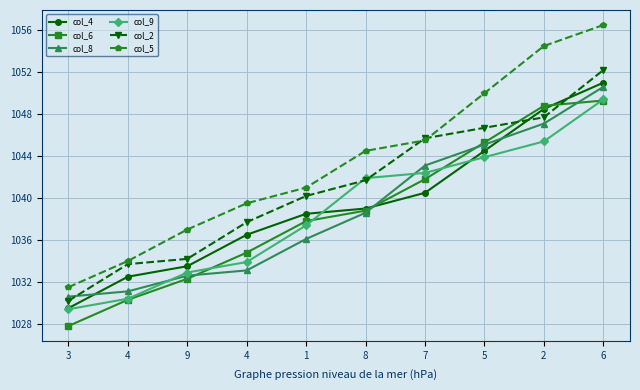

Is it true that col_4 equals 698.1 at 4?

False